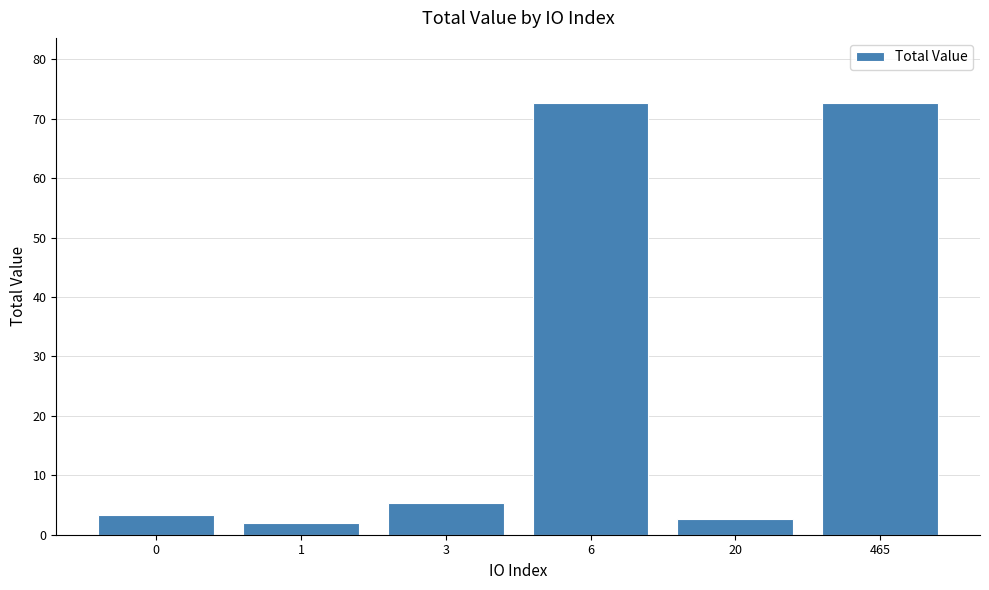

What is the value of the 6th bar from the left?

72.7